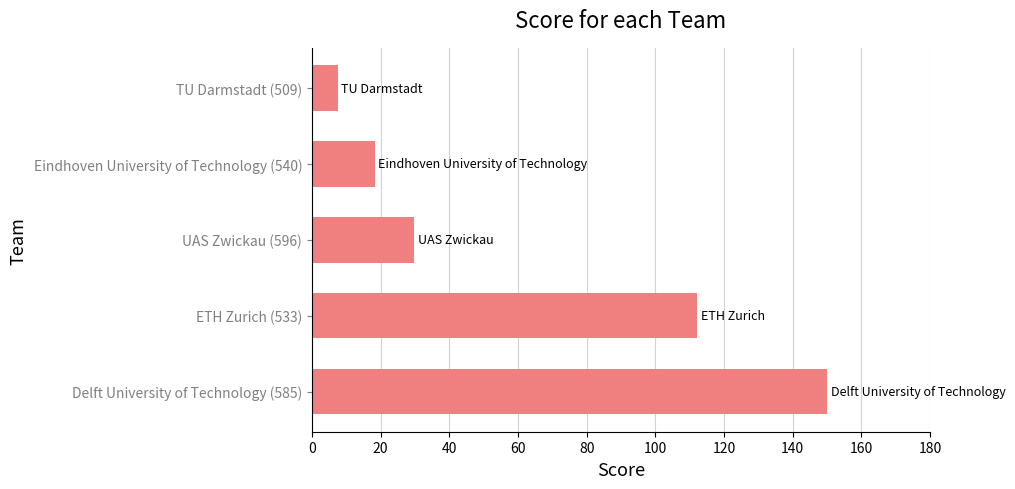

Rank the categories by value from highest to lowest.

Delft University of Technology (585), ETH Zurich (533), UAS Zwickau (596), Eindhoven University of Technology (540), TU Darmstadt (509)